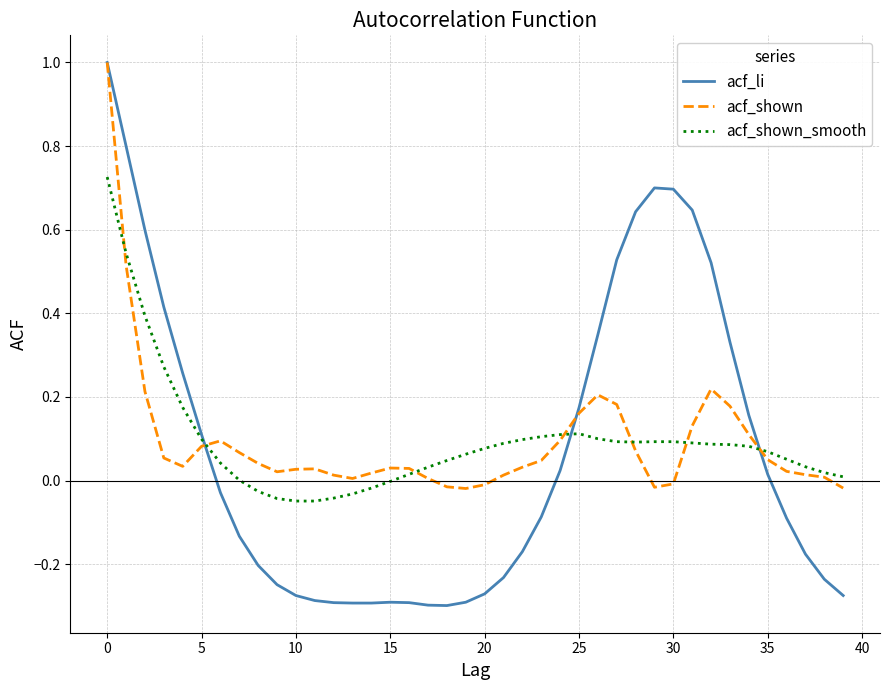

In acf_shown, how many points are higher than both neighbors (excluding endpoints)?

5